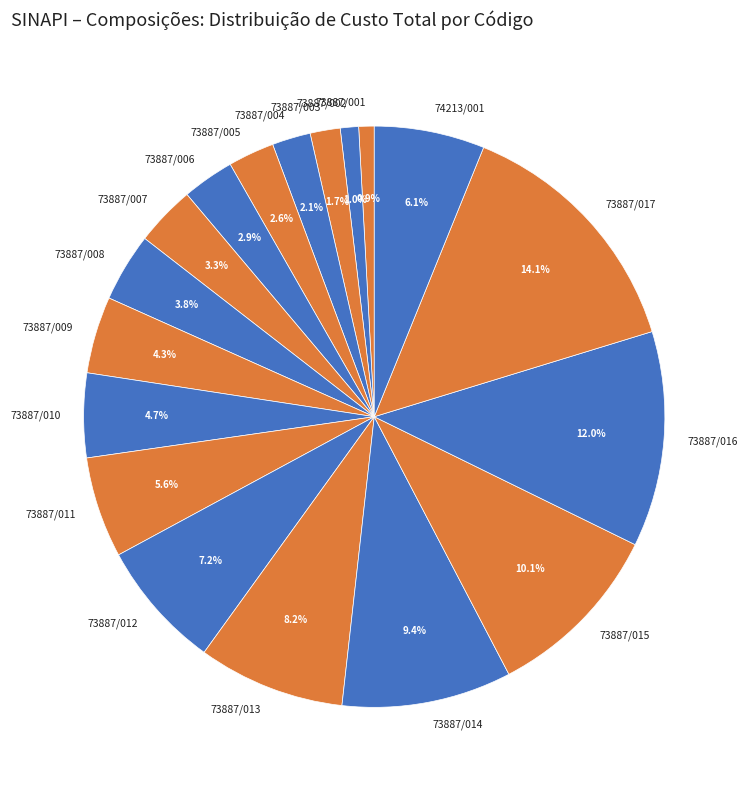

True or false: 73887/001 accounts for 1% of the total.

True